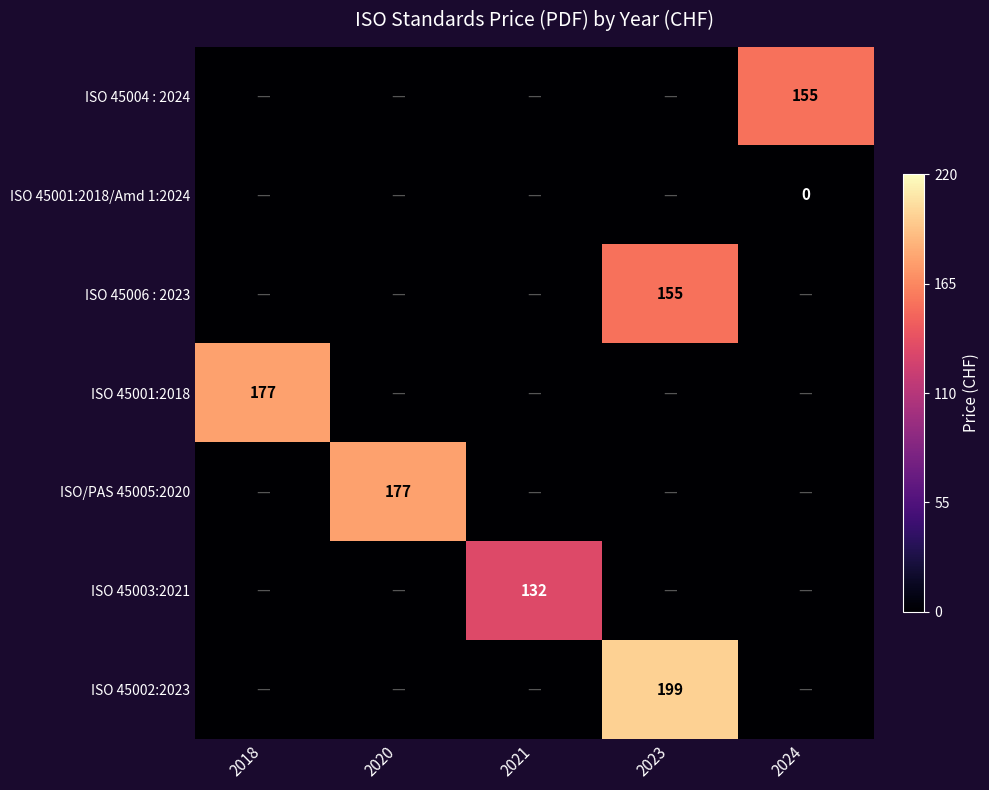

Between 2021 and 2024, which is larger?

2024